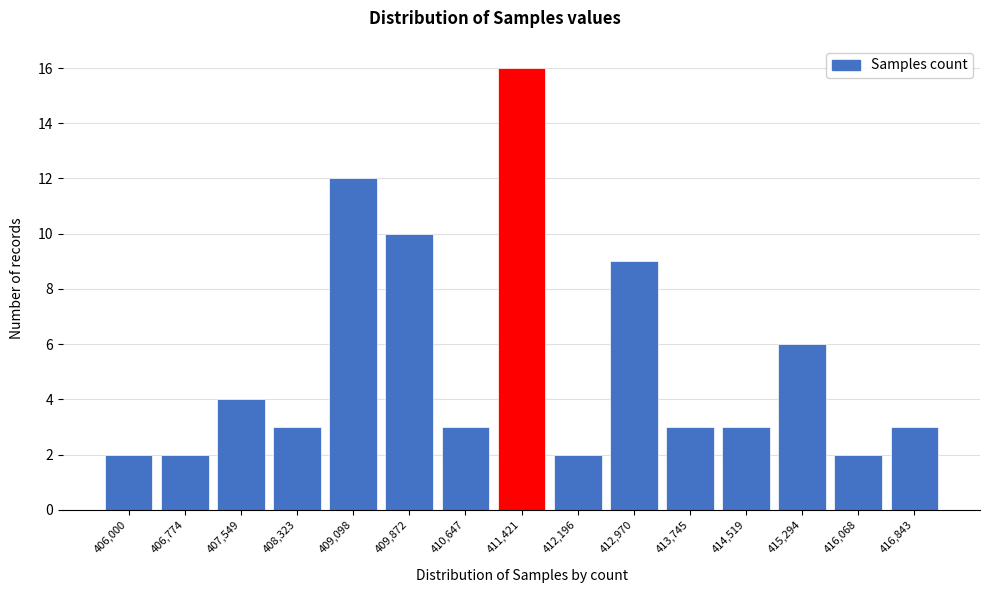

Reading left to right, extract all data points from this chart.

2	2	4	3	12	10	3	16	2	9	3	3	6	2	3